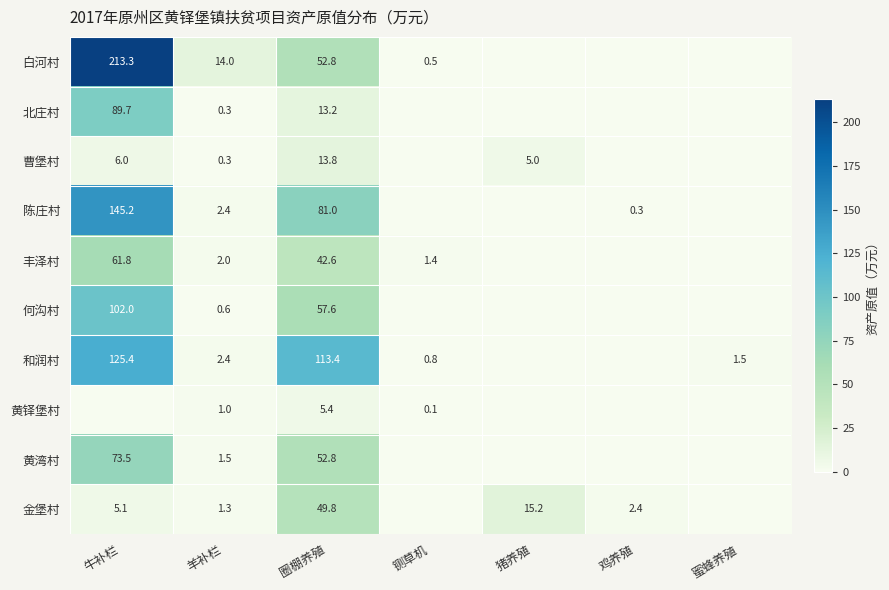

How many data points in 和润村 are less than 1?

3